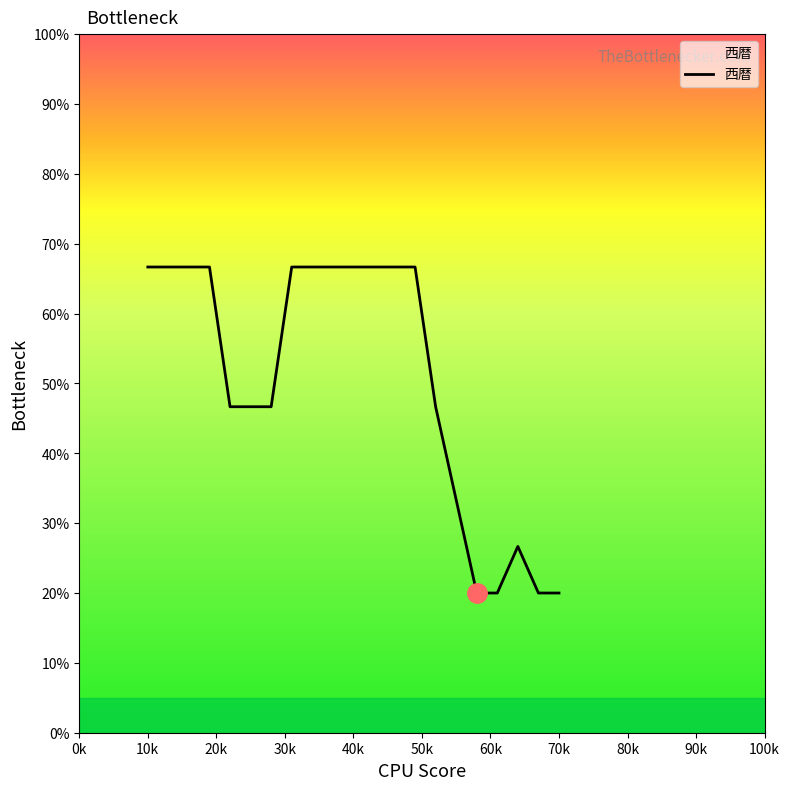

What is the difference between the maximum and minimum values?

46.7